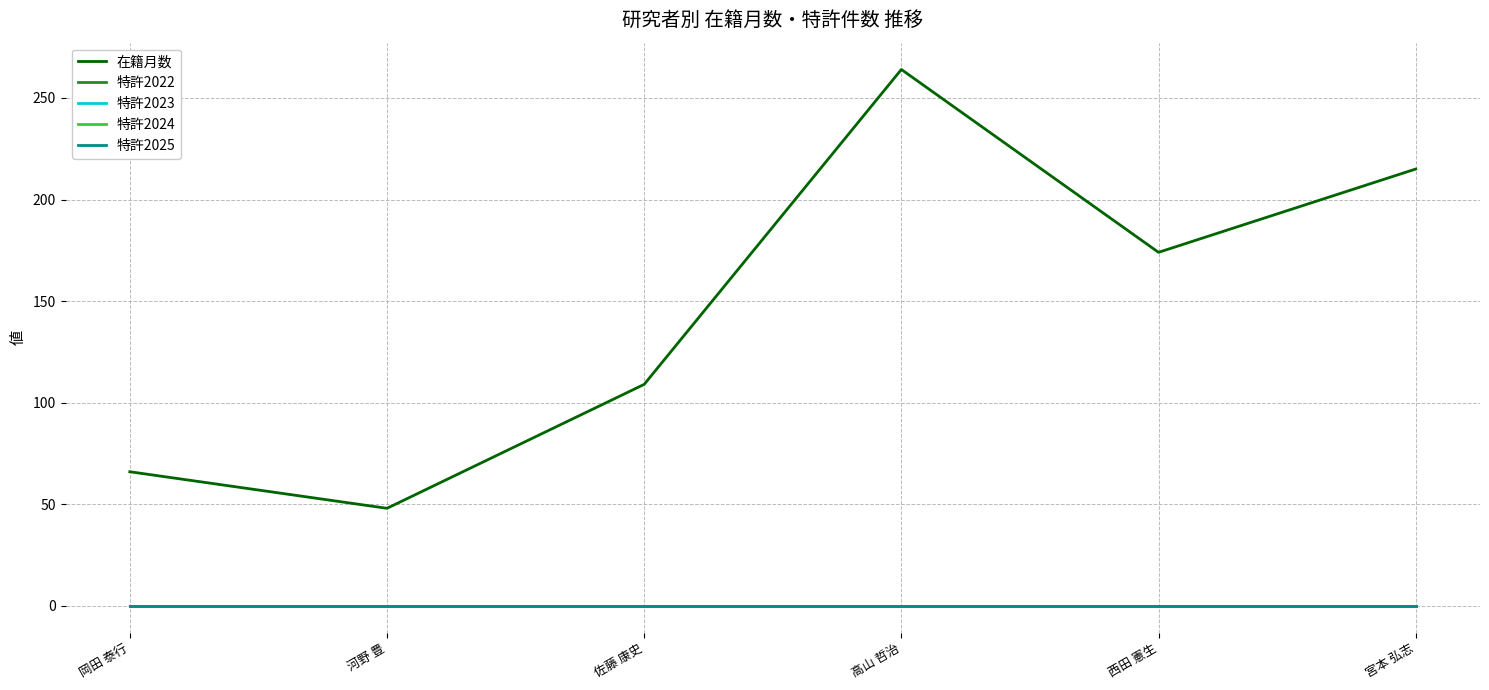

How many lines are shown in the chart?

5